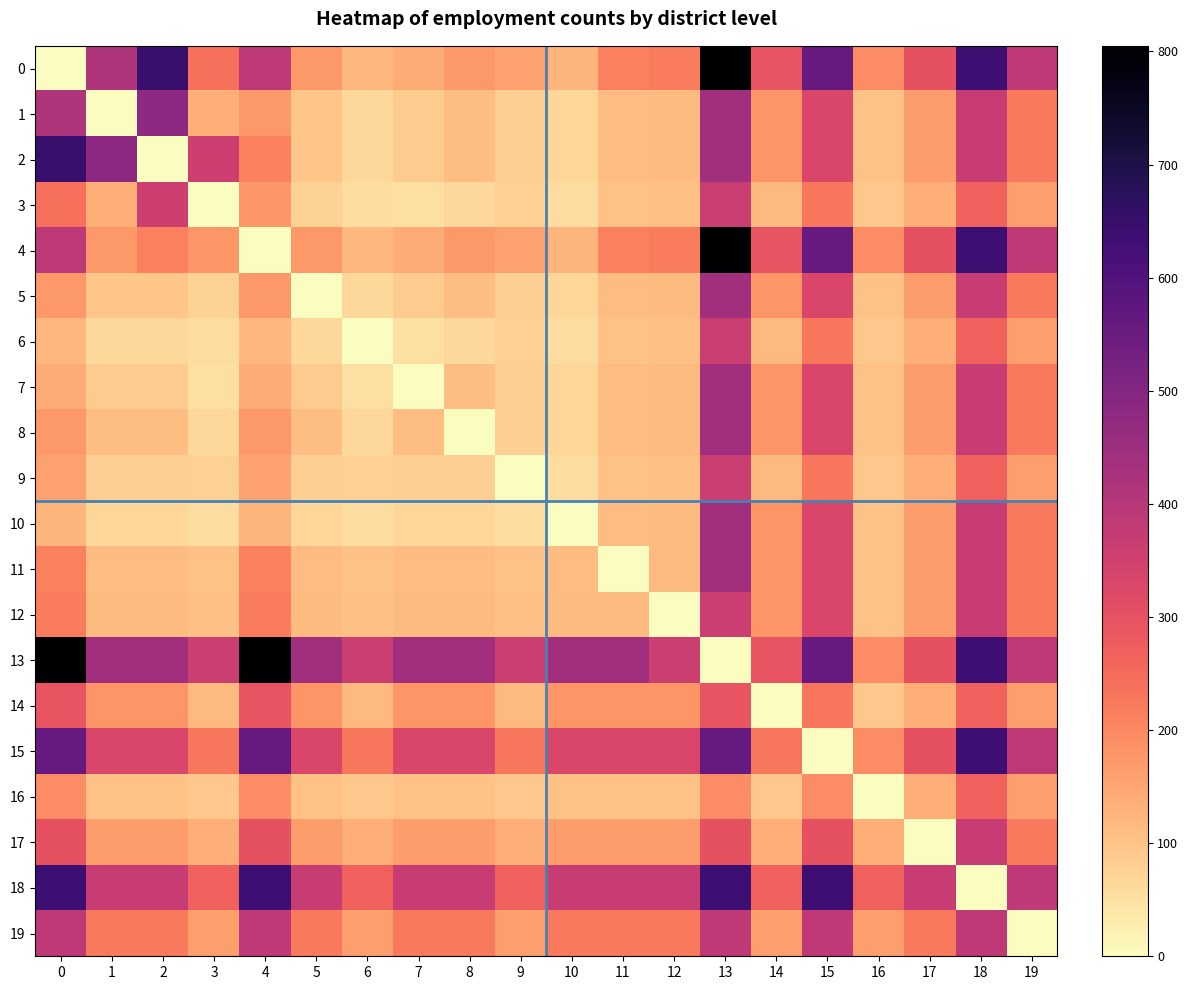

At how many categories does at least one series exceed 724?

3